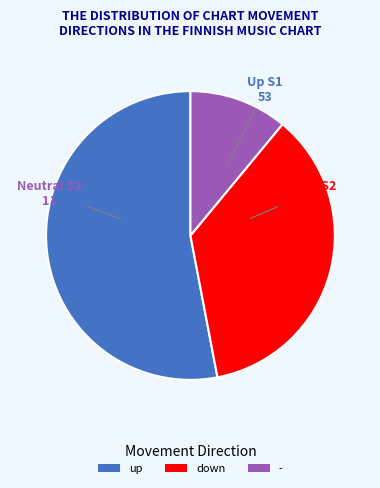

Is it true that up is 53% of the pie?

True